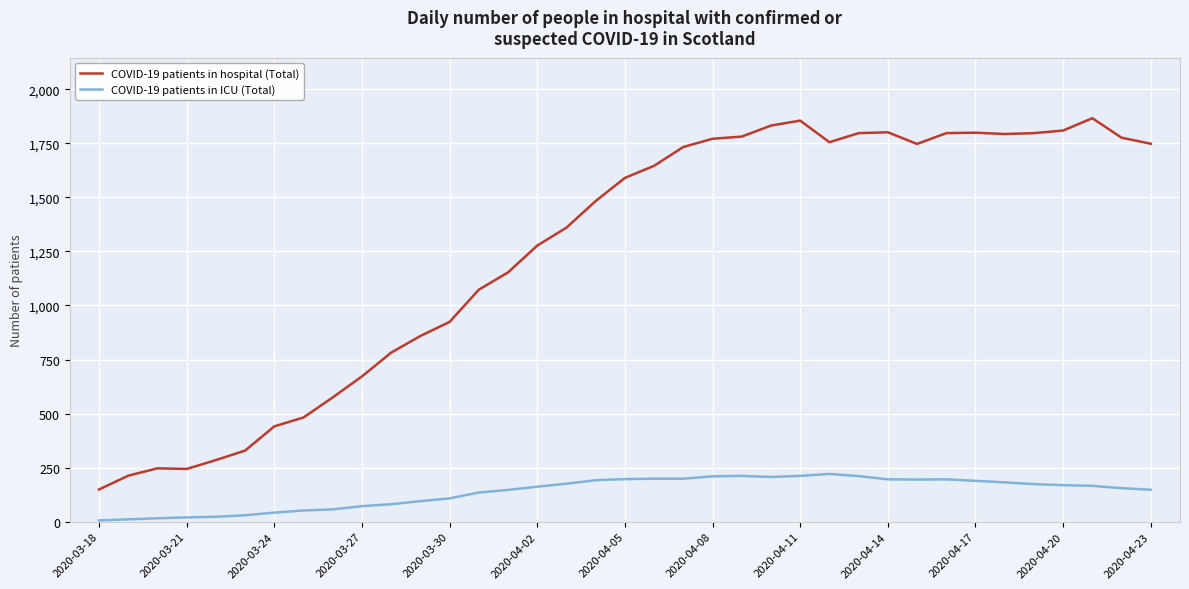

True or false: COVID-19 patients in ICU (Total) and COVID-19 patients in hospital (Total) intersect in this chart.

False